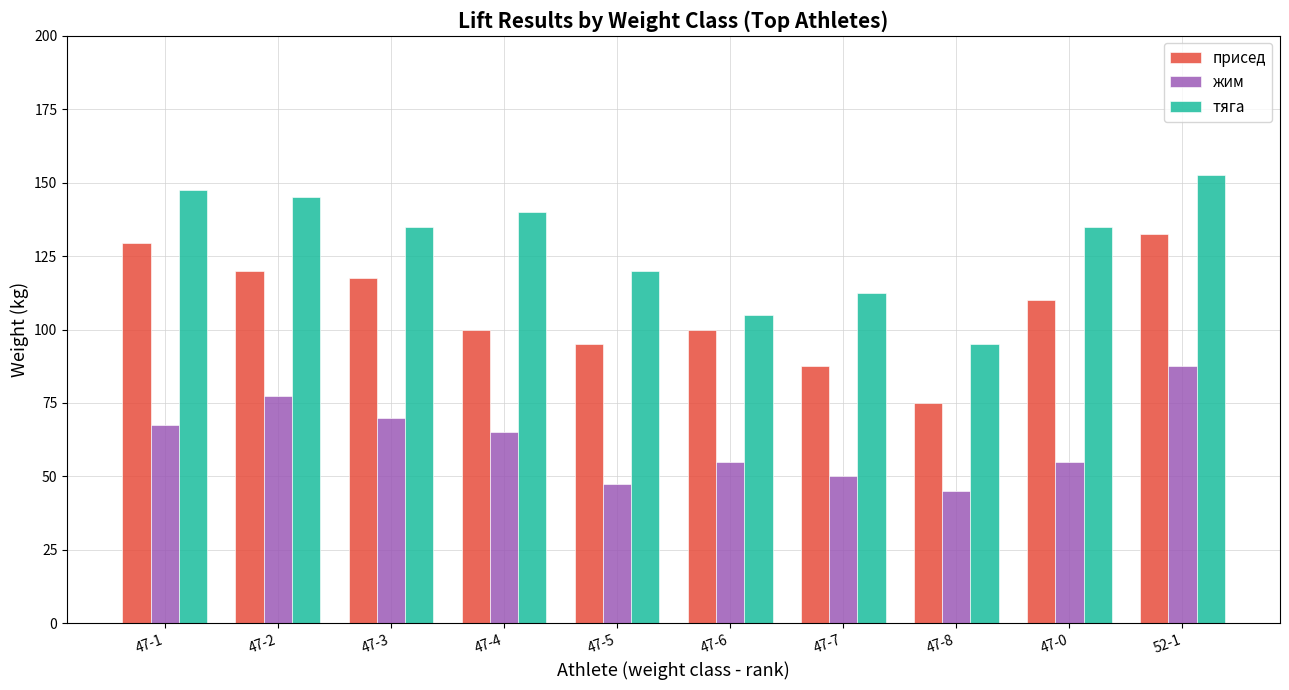

List the series in order of their peak value, lowest first.

жим, присед, тяга